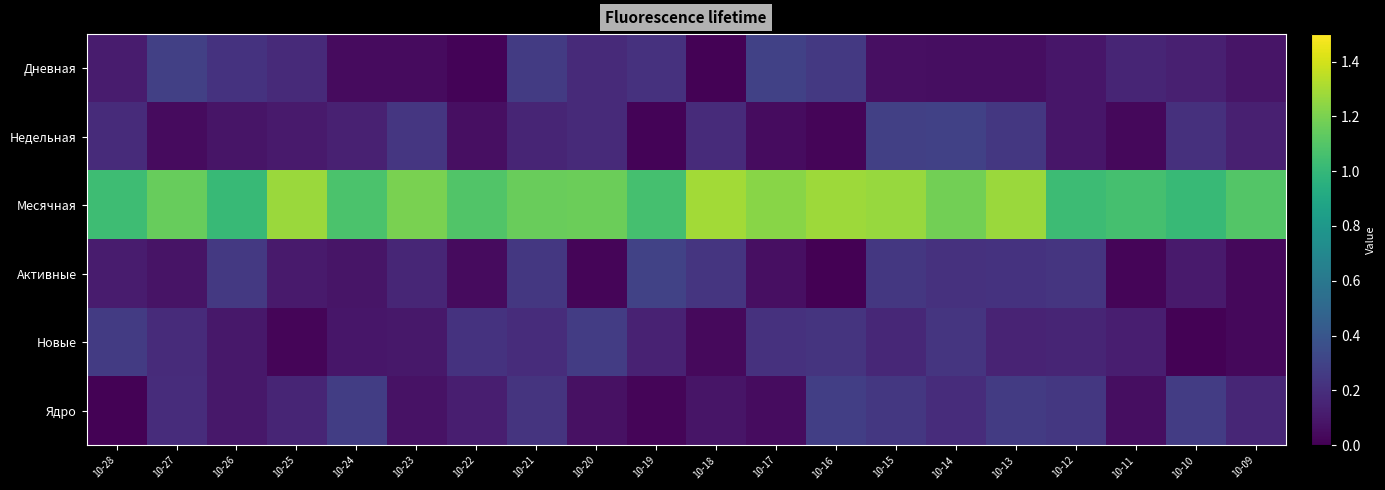

What is the spread (max minus min) of values at 10-28?

1.0